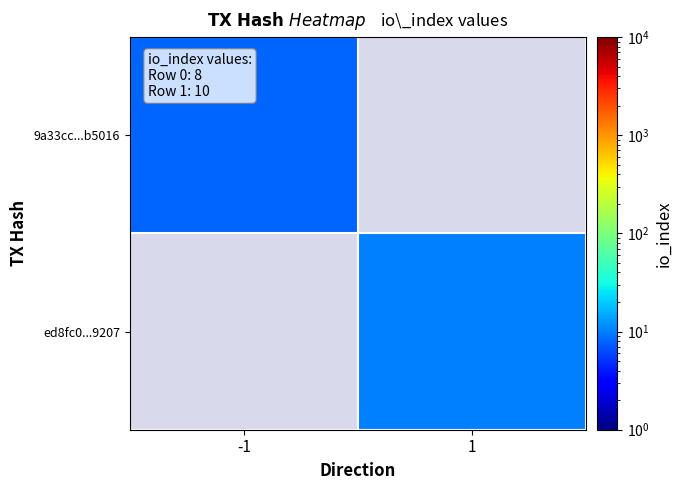

Is it true that 9a33cc...b5016 equals 12.7 at -1?

False